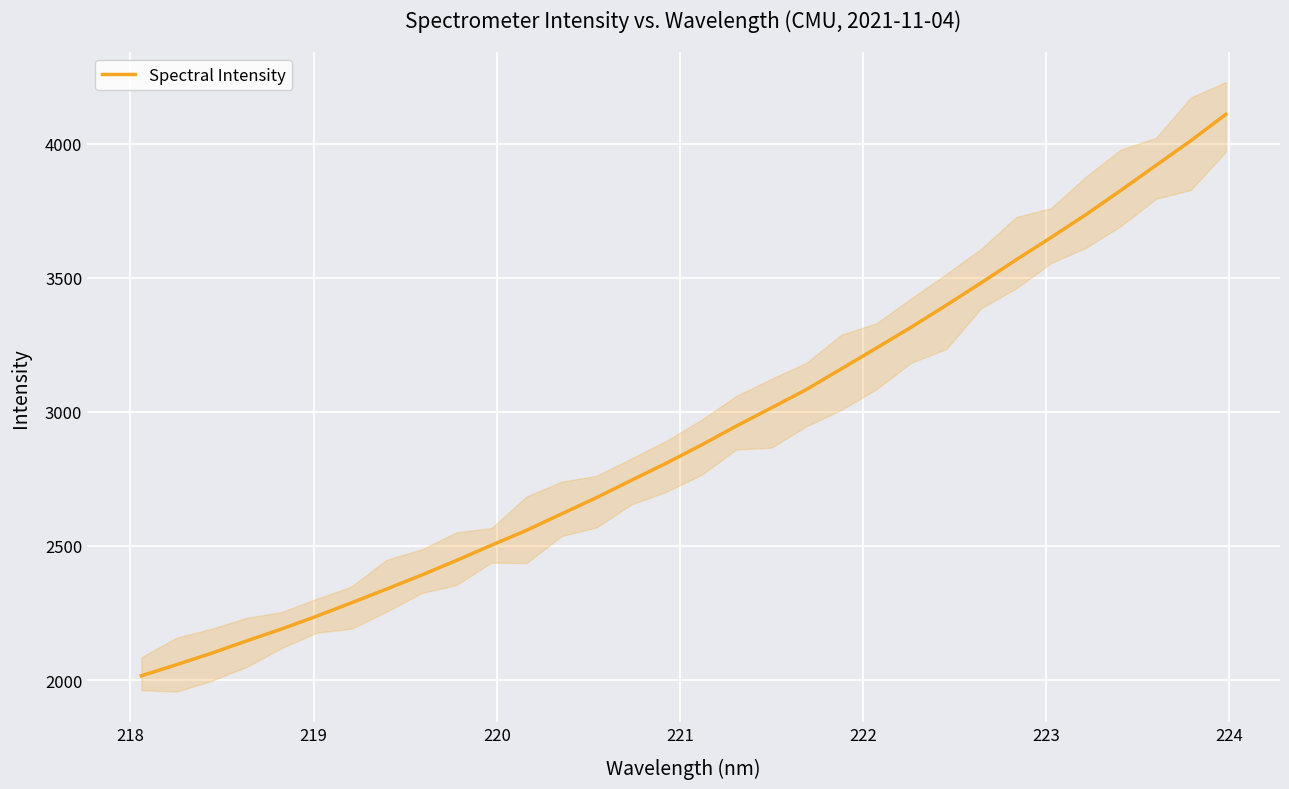

How many lines are shown in the chart?

1